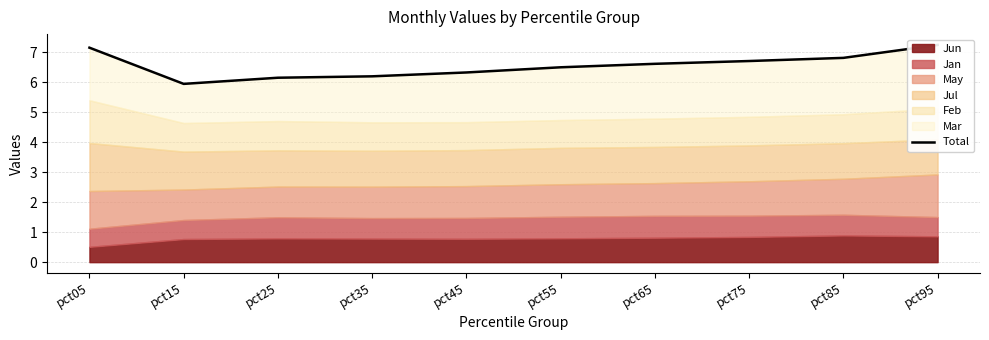

Reading right to left, transcribe all the data shown in this chart.

pct95=7.2	pct85=6.8	pct75=6.7	pct65=6.6	pct55=6.5	pct45=6.3	pct35=6.2	pct25=6.2	pct15=5.9	pct05=7.2